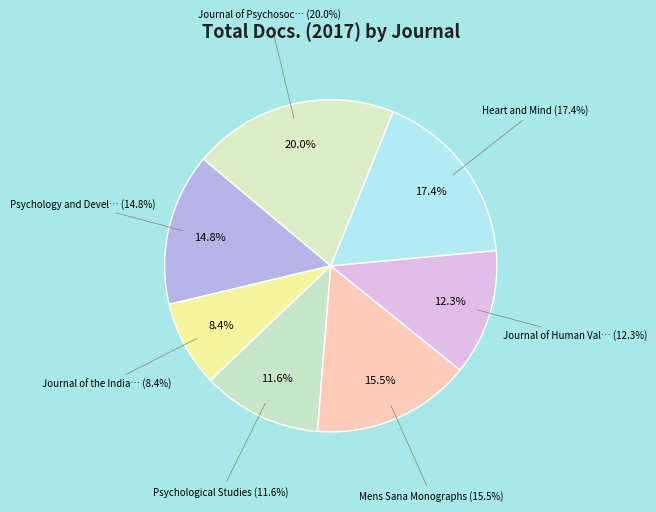

Does Andhra Pradesh Journal of Psychological Medicine account for over 50% of the chart?

No